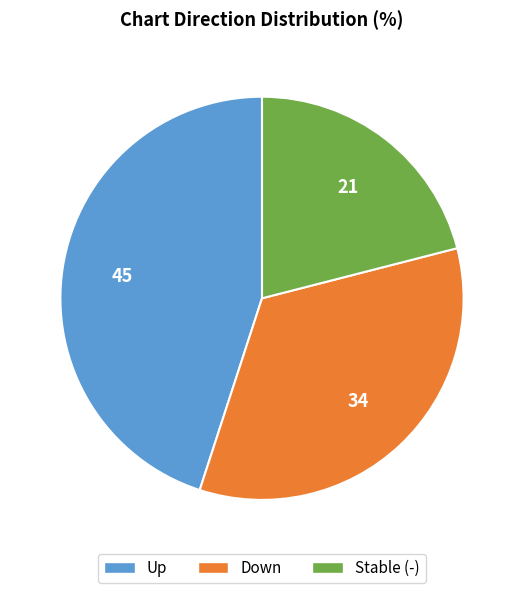

Is there any slice that represents more than half of the pie?

No